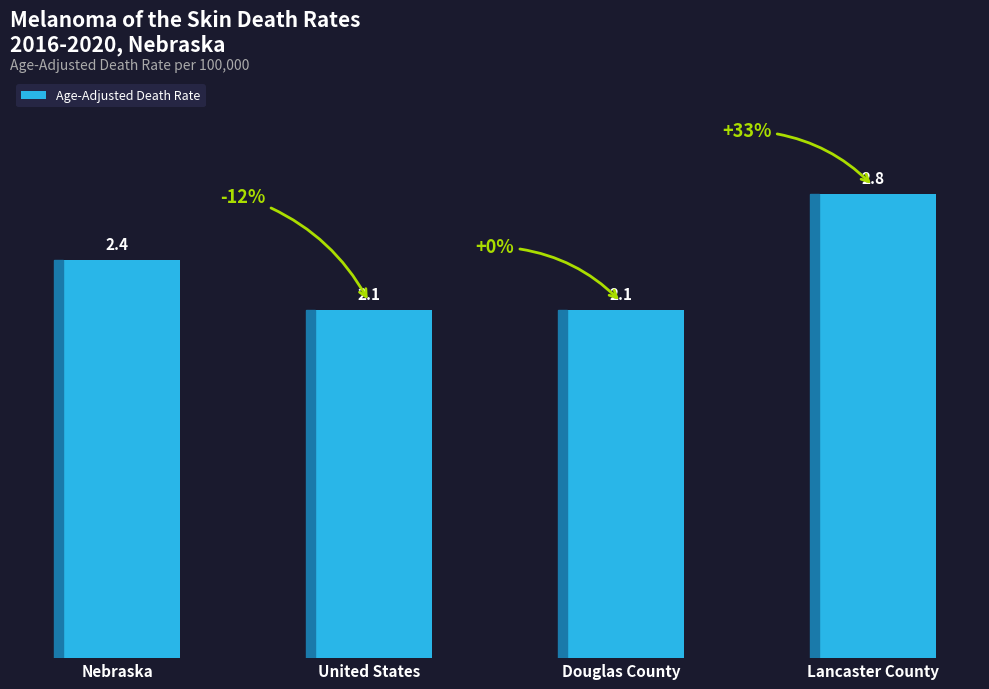

Are the bars horizontal?

No